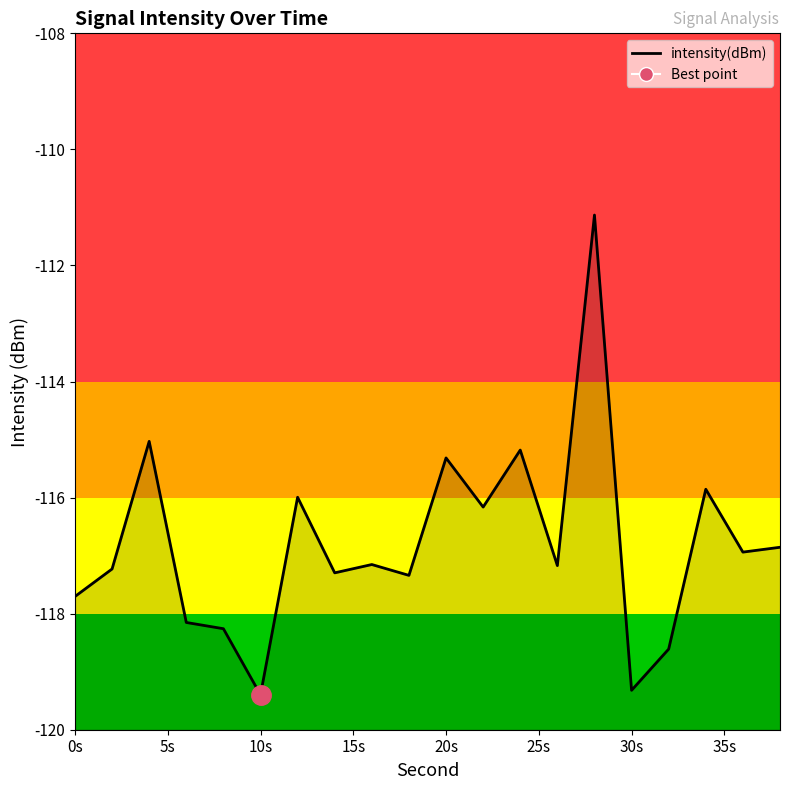

How many points are higher than both their immediate neighbors (excluding endpoints)?

7